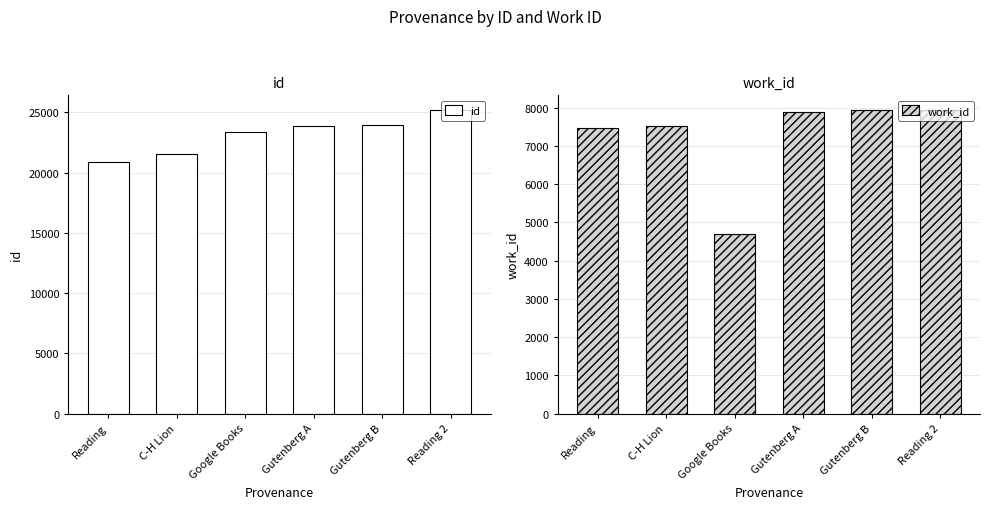

What is the value of the work_id bar at the 2nd from the left?

7520